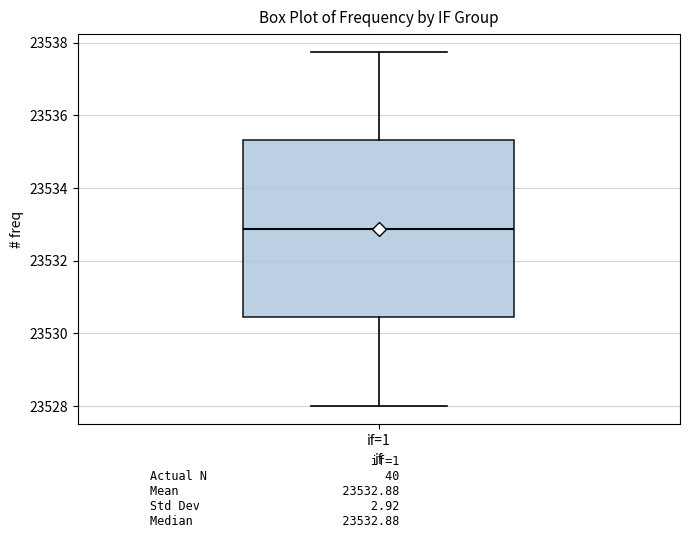

Transcribe this box plot: give where the median line is, the range the box spans, and where the two whiskers end, as read against the y-axis. The values are not printed on the chart, so give them approximately, as read against the axis.

median 23532.8, box 23530.4 to 23535.4, whiskers 23528.0 to 23537.8